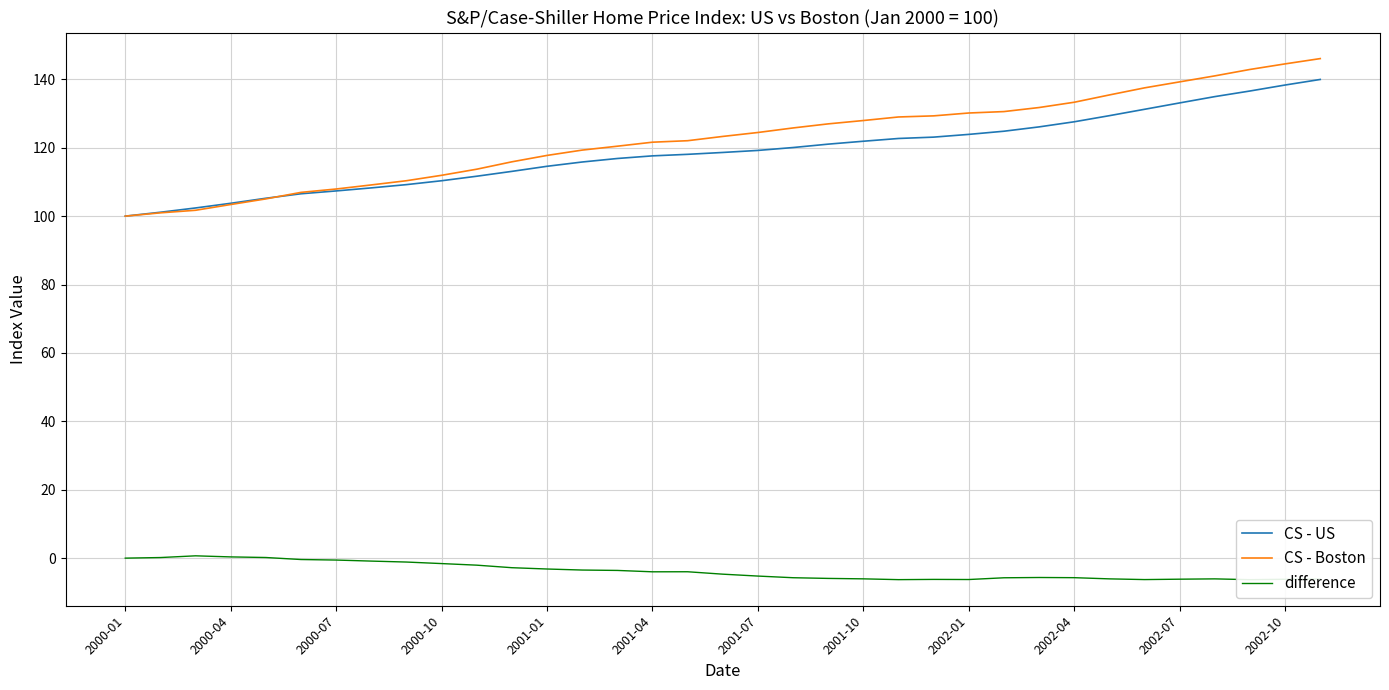

What is the minimum value for CS - US?

100.0